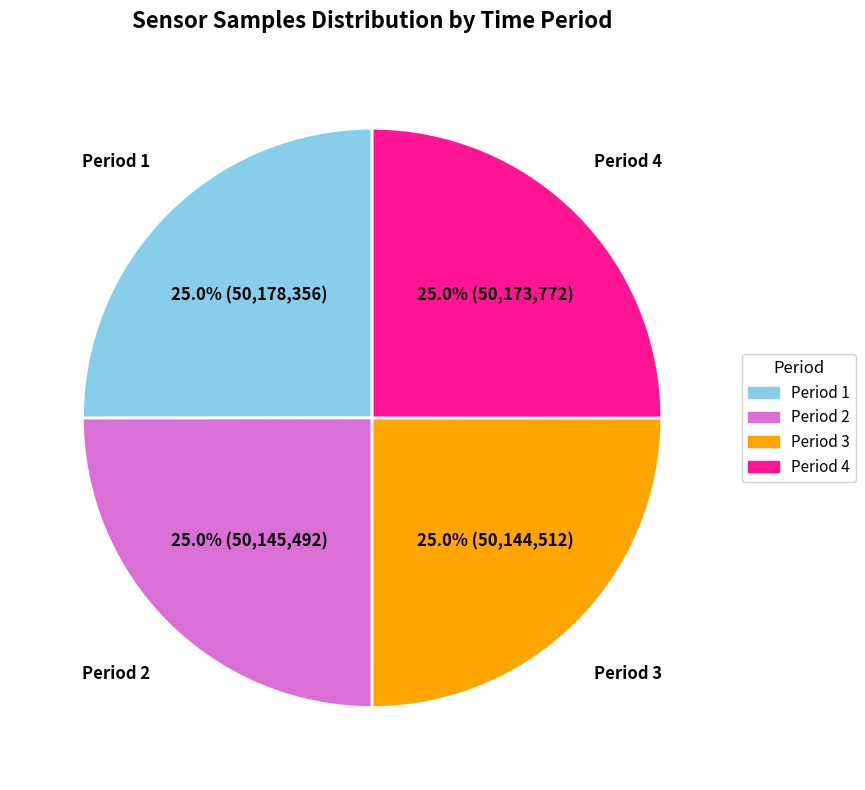

How many slices are in this pie chart?

4